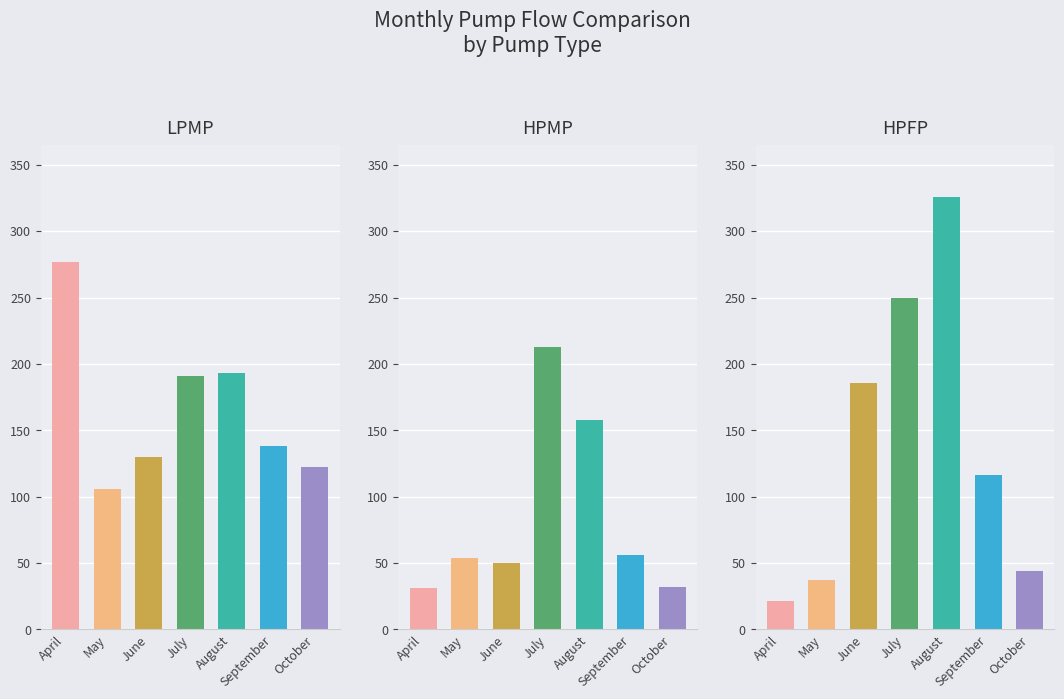

Which has a higher value, August or July?

August